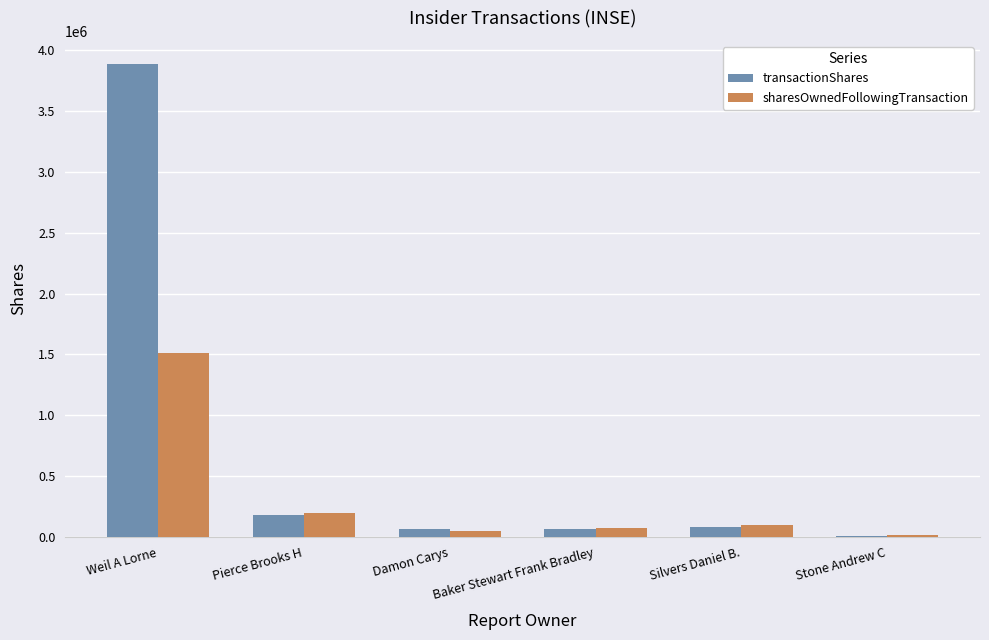

How many series are shown in this chart?

2